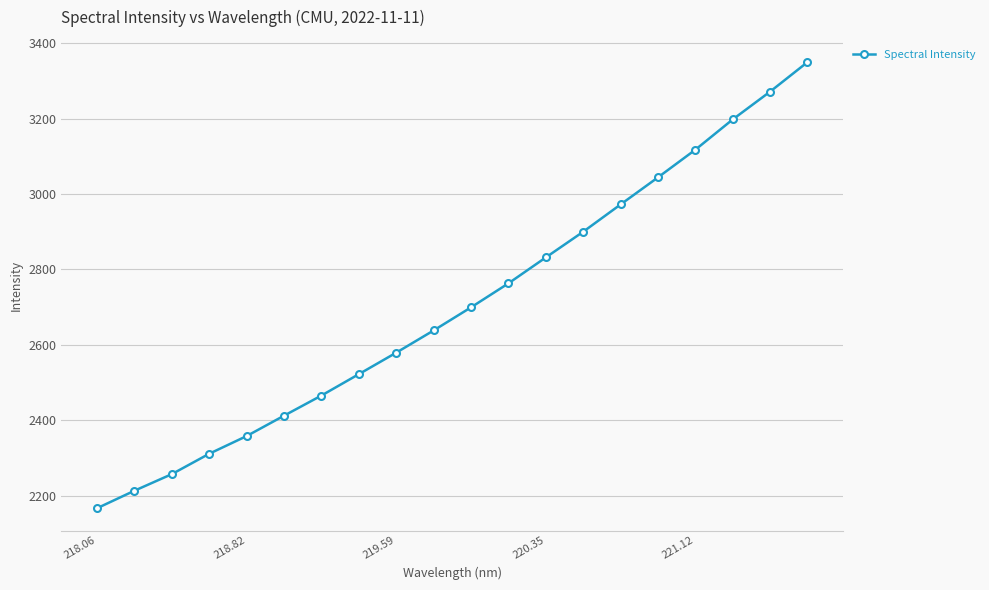

True or false: the data has more than 1 interior local peaks.

False